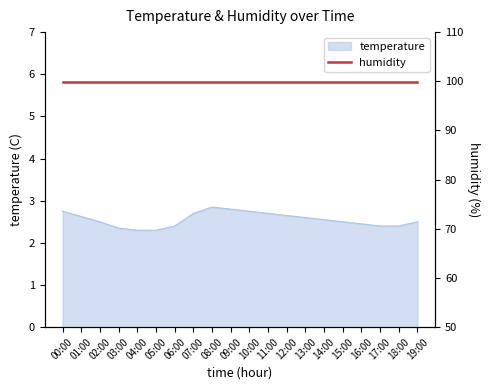

Does the chart display data point markers on the line(s)?

No